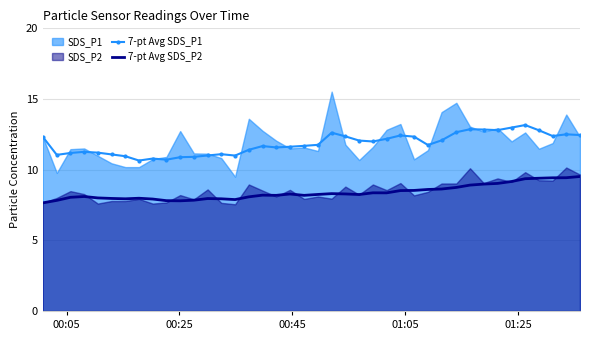

True or false: 7-pt Avg SDS_P2 and 7-pt Avg SDS_P1 intersect in this chart.

False